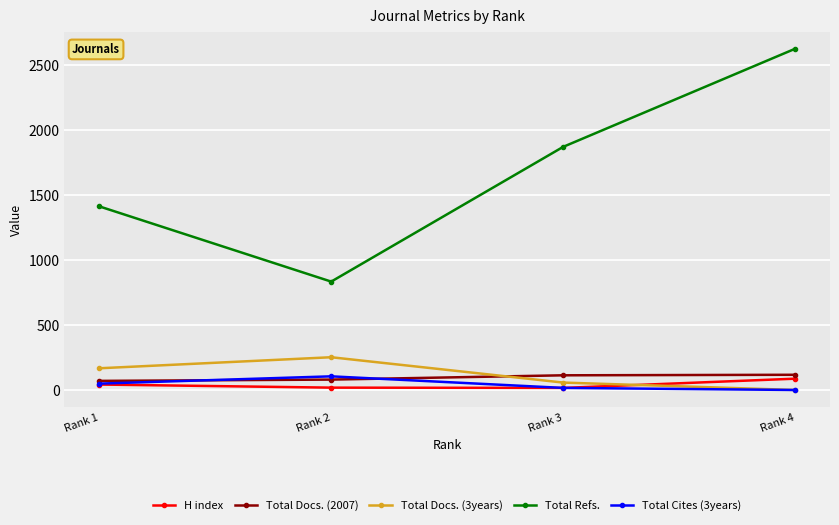

What is the approximate value of Total Docs. (3years) at Rank 3, to the nearest 10?

60